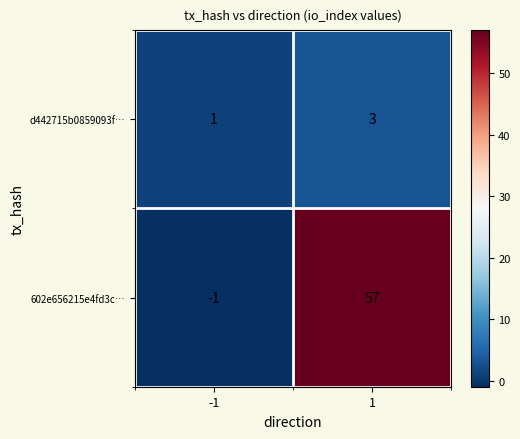

Which series changed the most between -1 and 1?

602e656215e4fd3c…